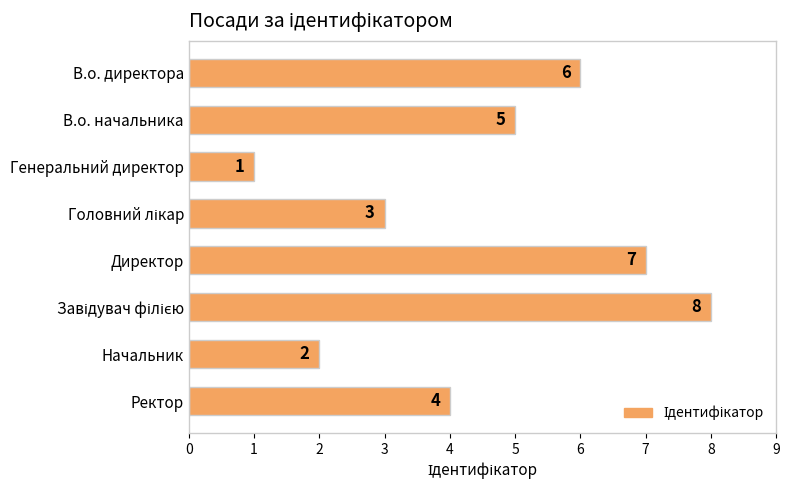

What is the sum of all values?

36